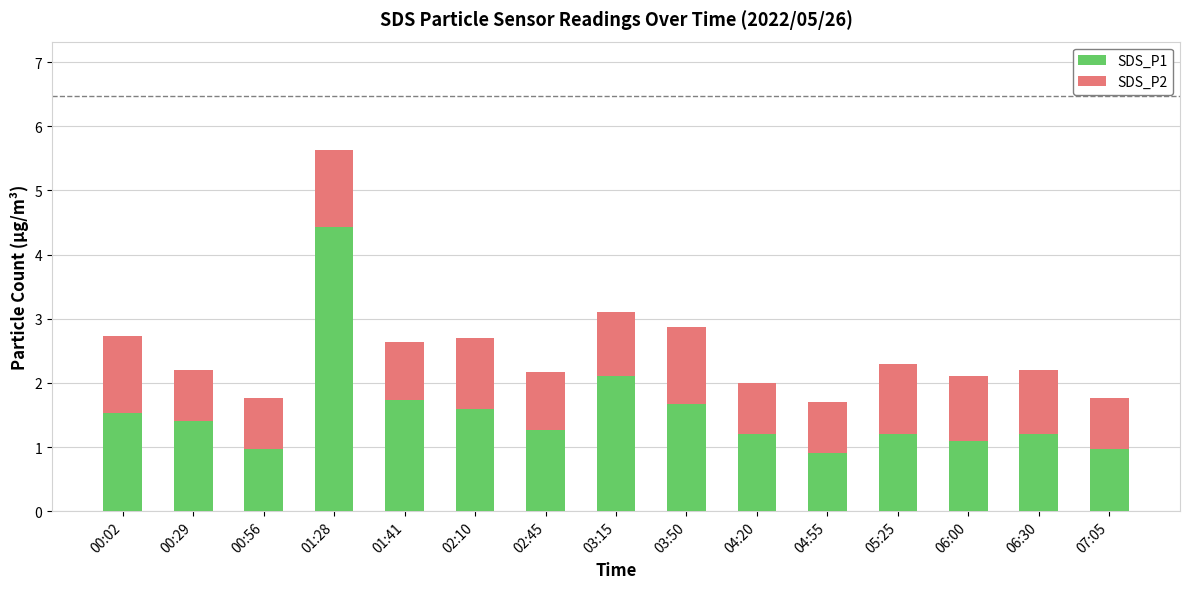

Is it true that SDS_P1 equals 1.7 at 01:41?

True